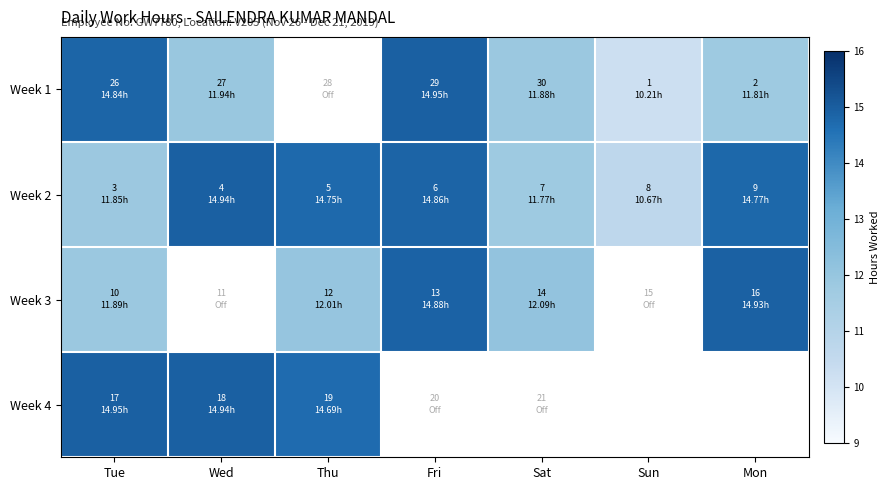

At Tue, list the series in order from largest to smallest.

Week 4, Week 1, Week 3, Week 2